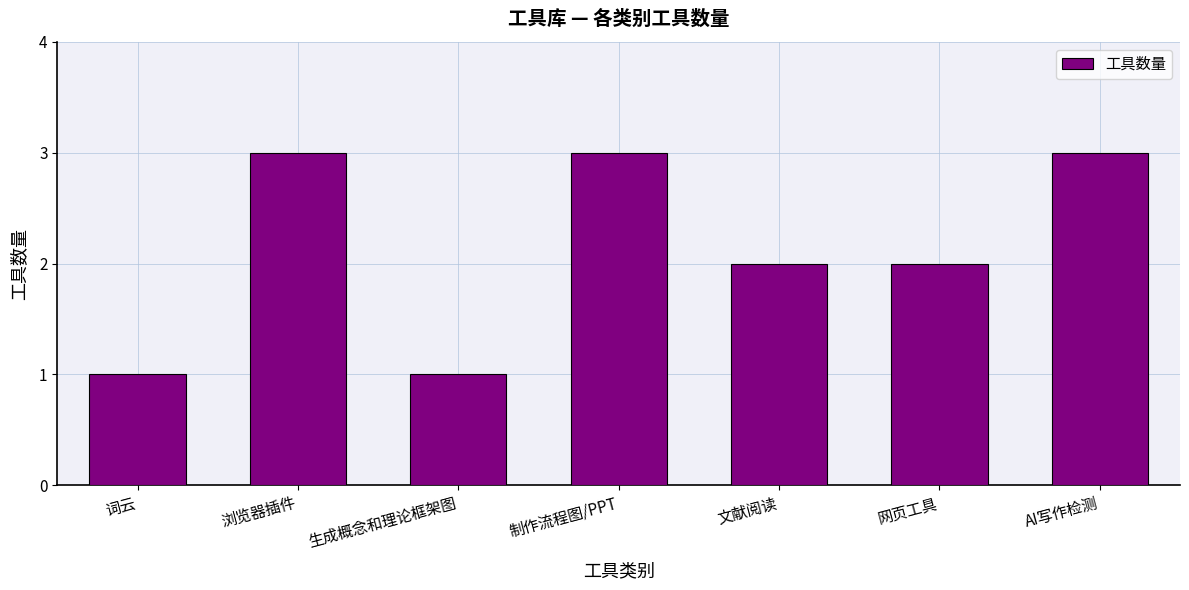

Which has a higher value, AI写作检测 or 词云?

AI写作检测